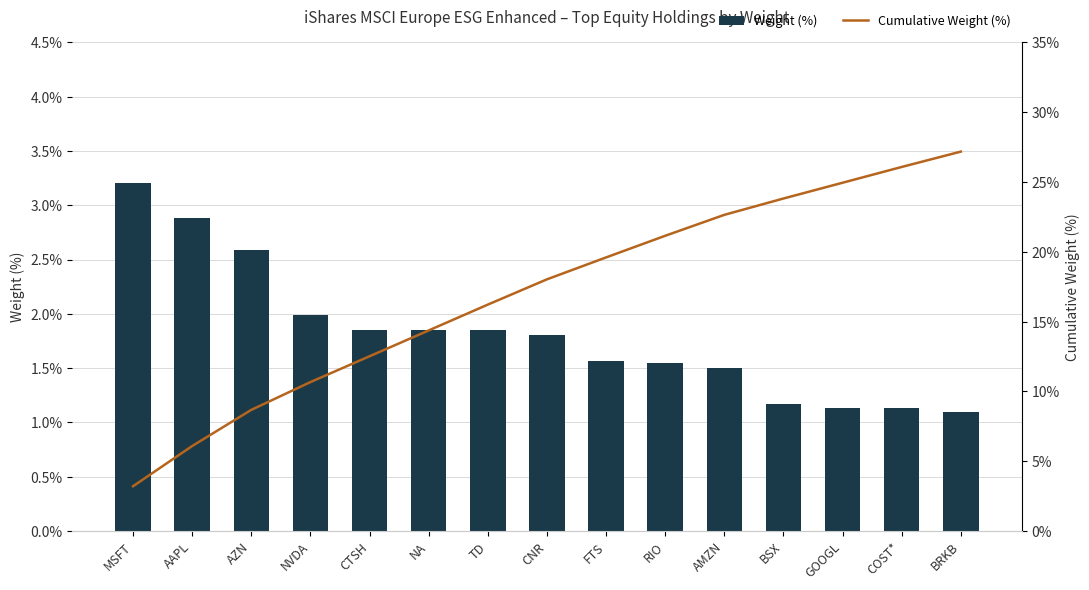

What is the greatest value displayed?

27.2